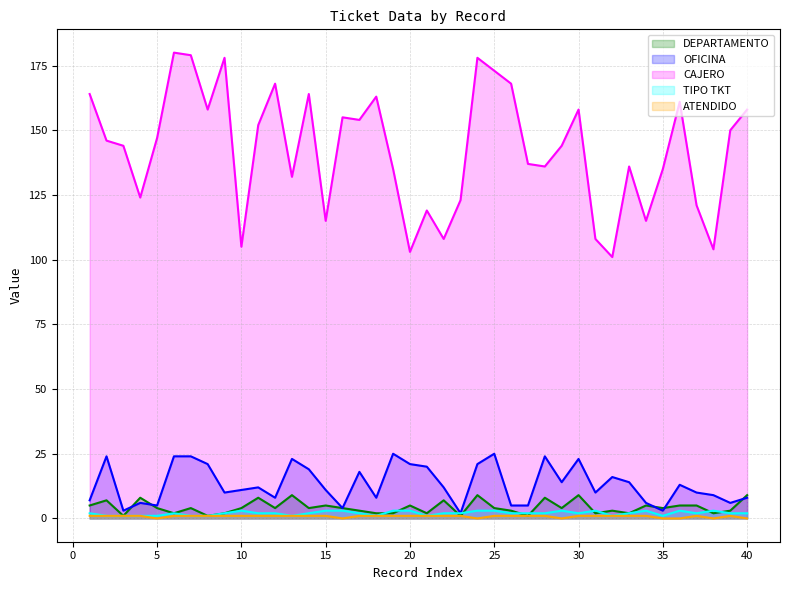

Which category has the lowest value across all series?

5